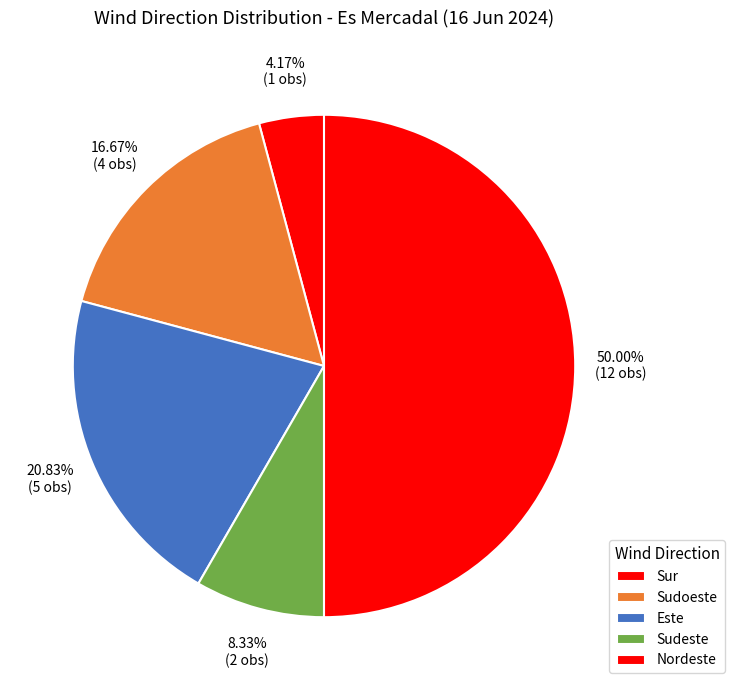

What percentage is the Sur slice, to the nearest percent?

4%